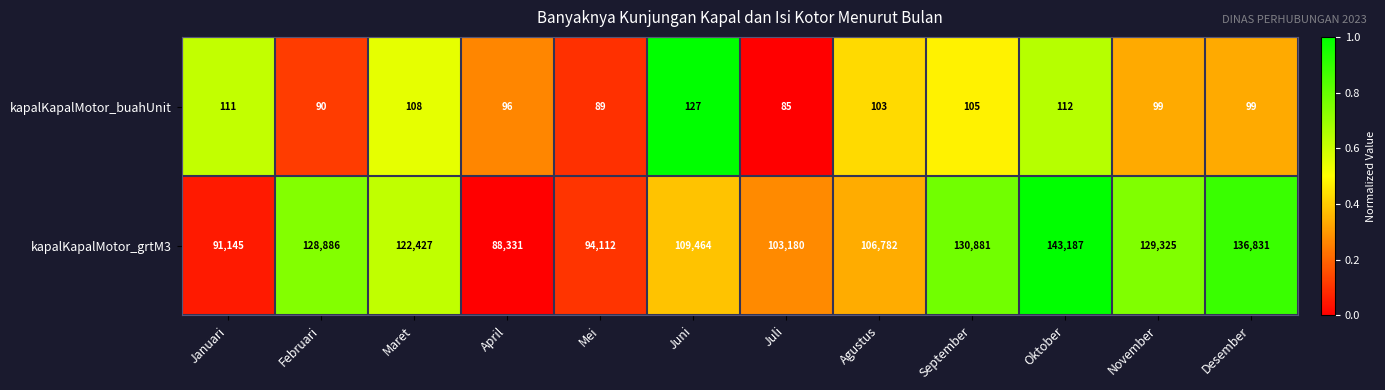

What is the difference between the highest and lowest values at Februari?

128796